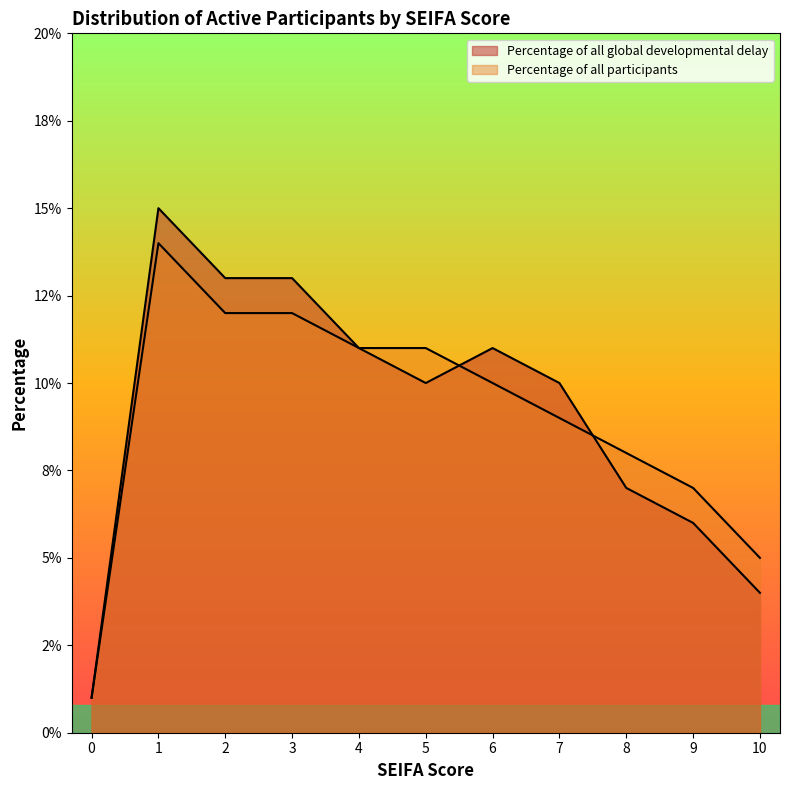

Which series changed the most between 3 and 5?

global developmental delay